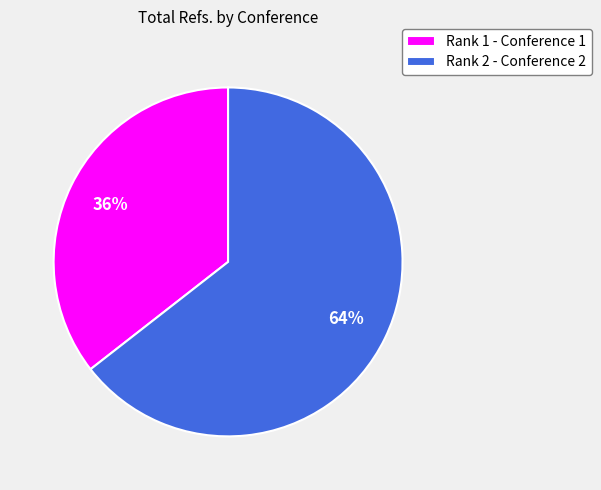

Which slice is the smallest?

Rank 1 - Conference 1